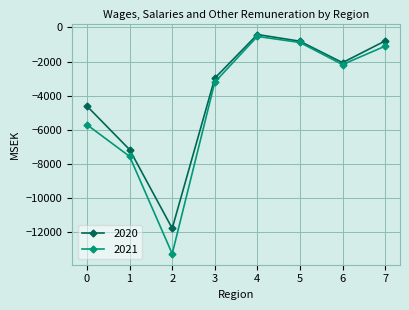

Which category has the lowest value in the 2021 series?

2